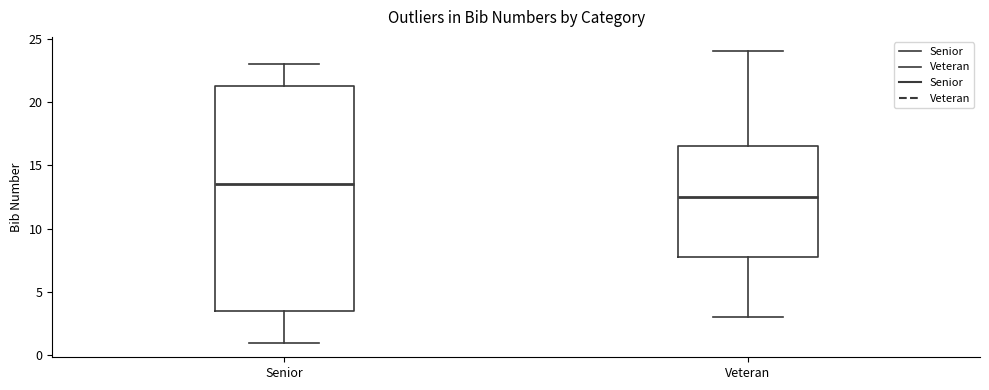

Where is the upper edge of the box for Veteran on the y-axis? The values are not printed on the chart, so give them approximately, as read against the axis.

16.5